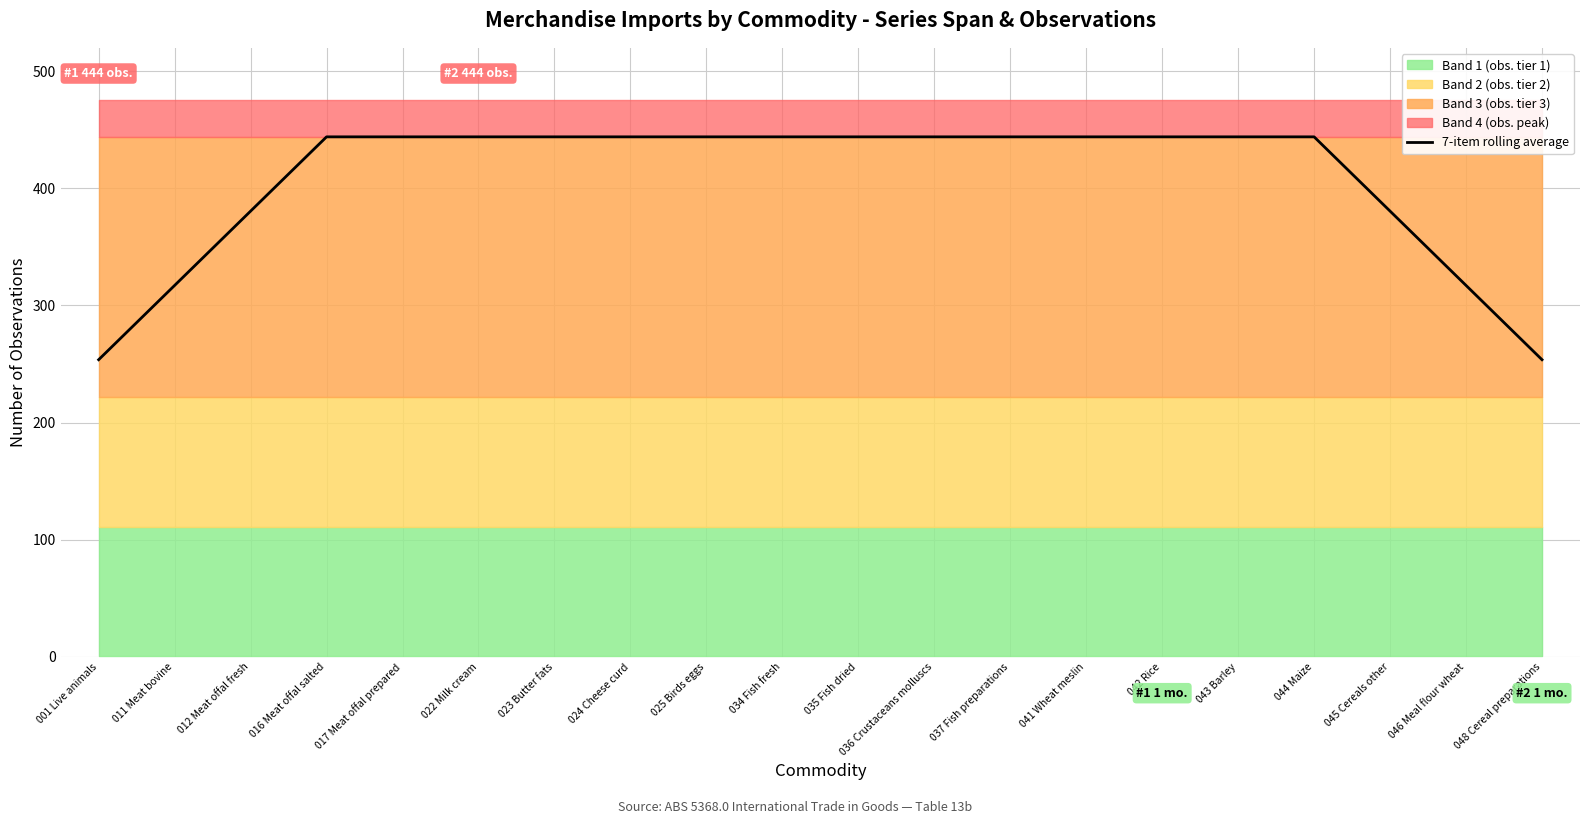

Rank the categories by value from highest to lowest.

016 Meat offal salted, 017 Meat offal prepared, 022 Milk cream, 023 Butter fats, 024 Cheese curd, 025 Birds eggs, 034 Fish fresh, 035 Fish dried, 036 Crustaceans molluscs, 037 Fish preparations, 041 Wheat meslin, 042 Rice, 043 Barley, 044 Maize, 012 Meat offal fresh, 045 Cereals other, 011 Meat bovine, 046 Meal flour wheat, 001 Live animals, 048 Cereal preparations